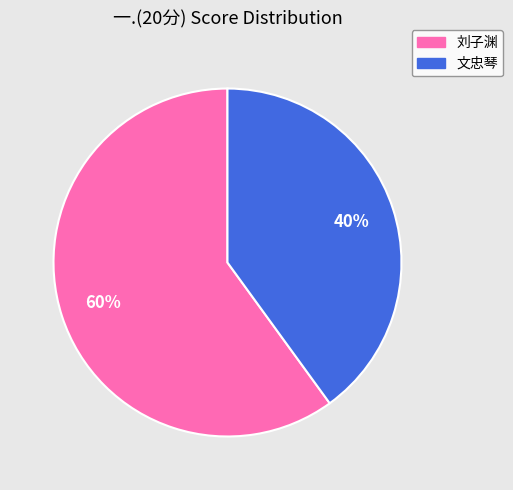

To the nearest percent, what is the average slice percentage?

50%